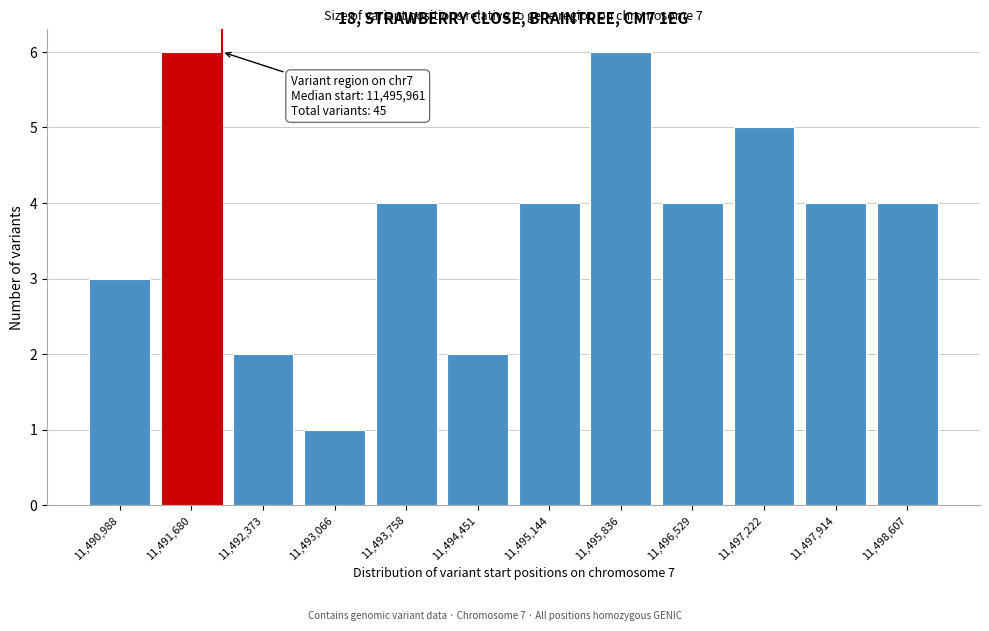

Reading left to right, extract all data points from this chart.

11,490,988=3	11,491,680=6	11,492,373=2	11,493,066=1	11,493,758=4	11,494,451=2	11,495,144=4	11,495,836=6	11,496,529=4	11,497,222=5	11,497,914=4	11,498,607=4